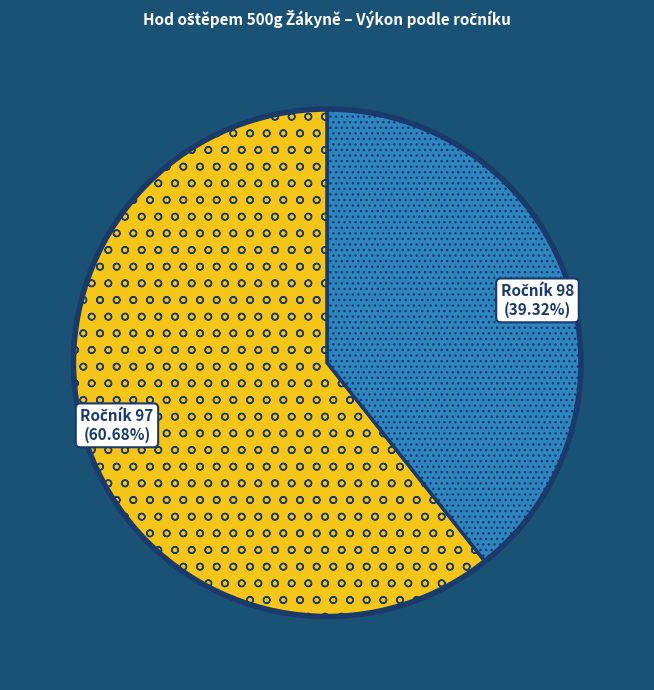

Count the number of slices in the pie.

2